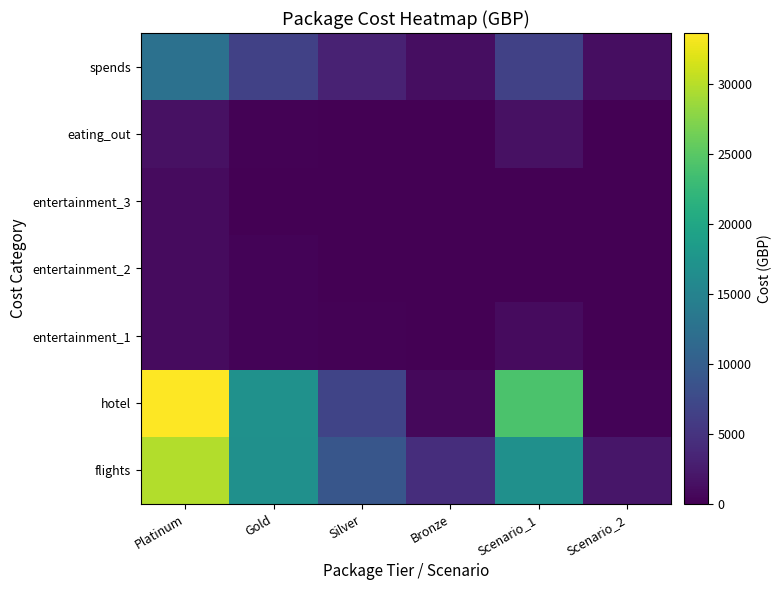

Reading left to right, extract all data points from this chart.

flights: Platinum=29782	Gold=16915	Silver=8947	Bronze=4374	Scenario_1=16915	Scenario_2=2065
hotel: Platinum=33618	Gold=16950	Silver=6876	Bronze=678	Scenario_1=24092	Scenario_2=288
entertainment_1: Platinum=922	Gold=307	Silver=153	Bronze=92	Scenario_1=922	Scenario_2=0
entertainment_2: Platinum=922	Gold=307	Silver=92	Bronze=0	Scenario_1=0	Scenario_2=0
entertainment_3: Platinum=922	Gold=0	Silver=0	Bronze=0	Scenario_1=0	Scenario_2=0
eating_out: Platinum=1537	Gold=184	Silver=92	Bronze=30	Scenario_1=1537	Scenario_2=30
spends: Platinum=12600	Gold=6454	Silver=3227	Bronze=1288	Scenario_1=6454	Scenario_2=1288